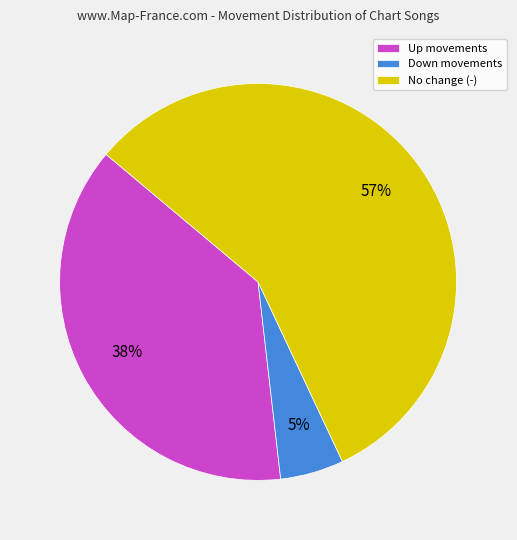

Which category has the biggest portion of the pie?

No change (-)